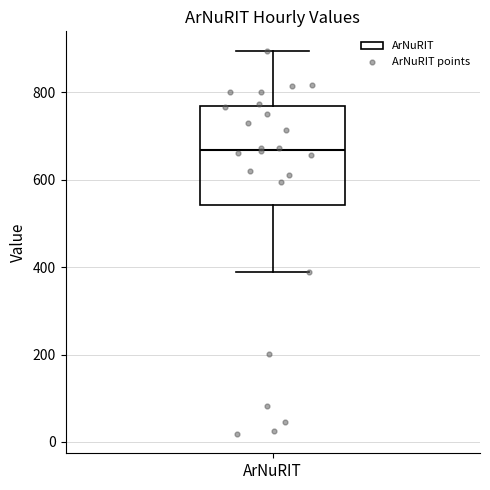

Read this box plot against the y-axis: the position of the median line, the range covered by the box, and the ends of both whiskers. The values are not printed on the chart, so give them approximately, as read against the axis.

median 660, box 540 to 760, whiskers 380 to 900